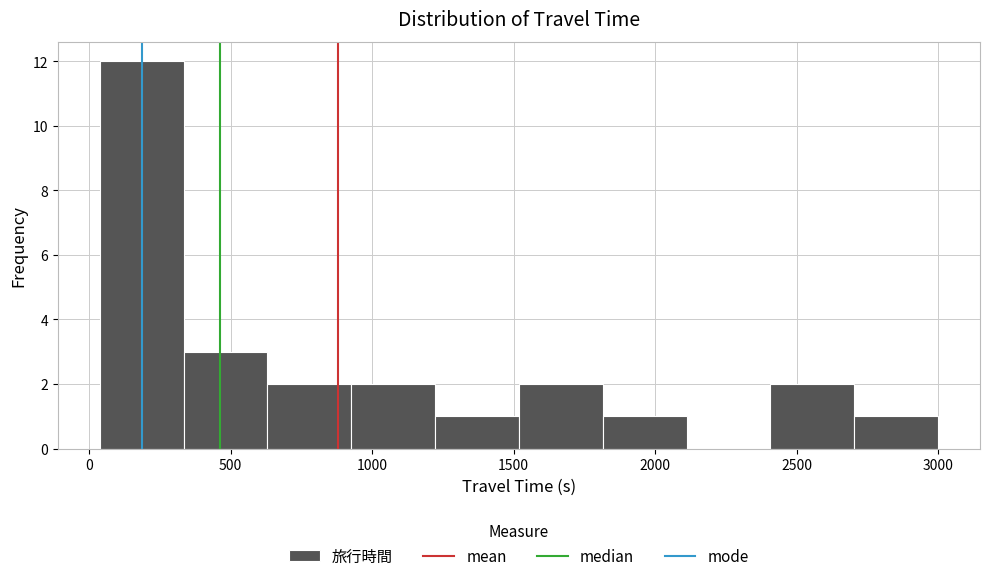

What is the height of the bar covering 350 to 650 on the x-axis? Neither the bar edges nor the heights are printed on the chart, so give them approximately, as read against the axes.

3